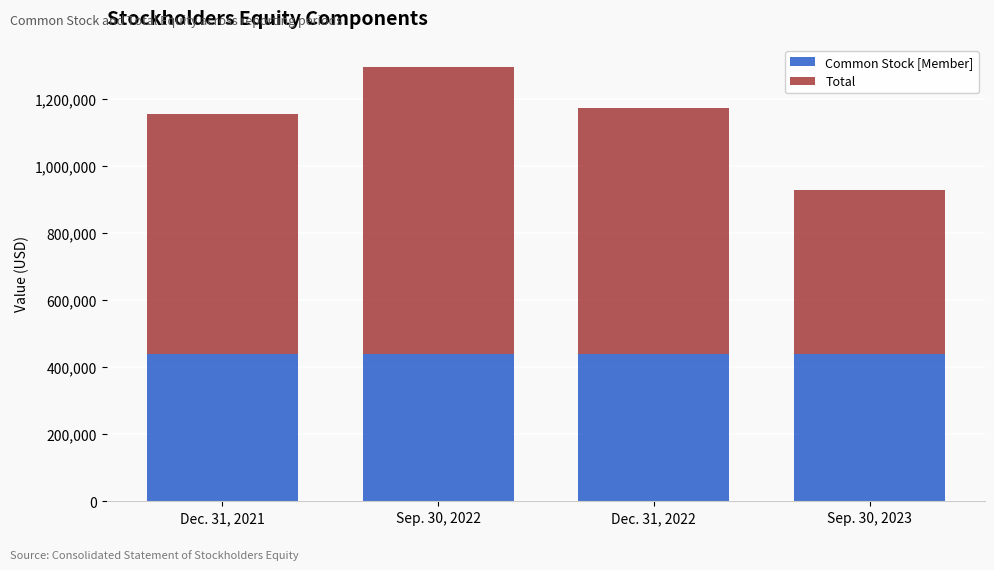

The value of Common Stock [Member] at Dec. 31, 2021 is 124330. True or false?

False